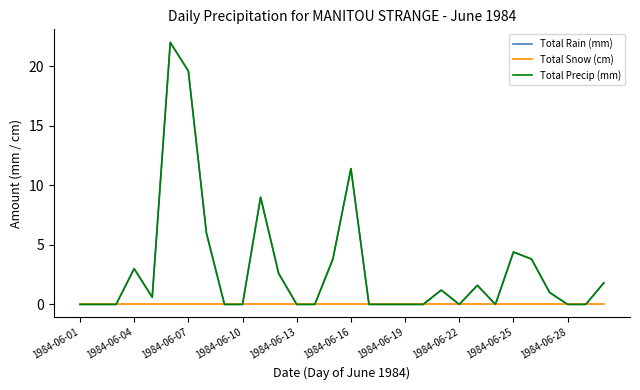

Which series has the largest range (max minus min)?

Total Rain (mm)